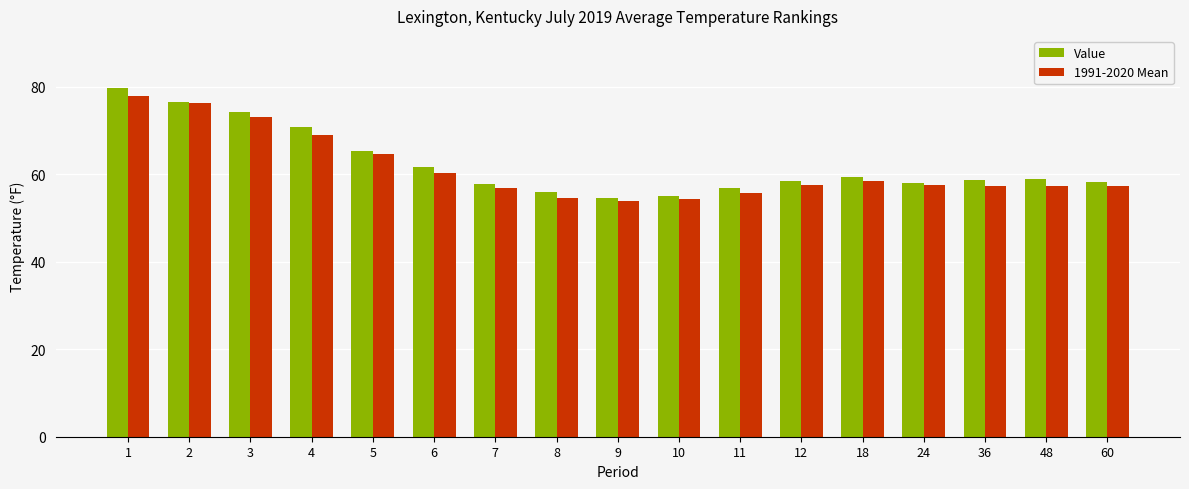

What is the highest value of the Value series?

79.7